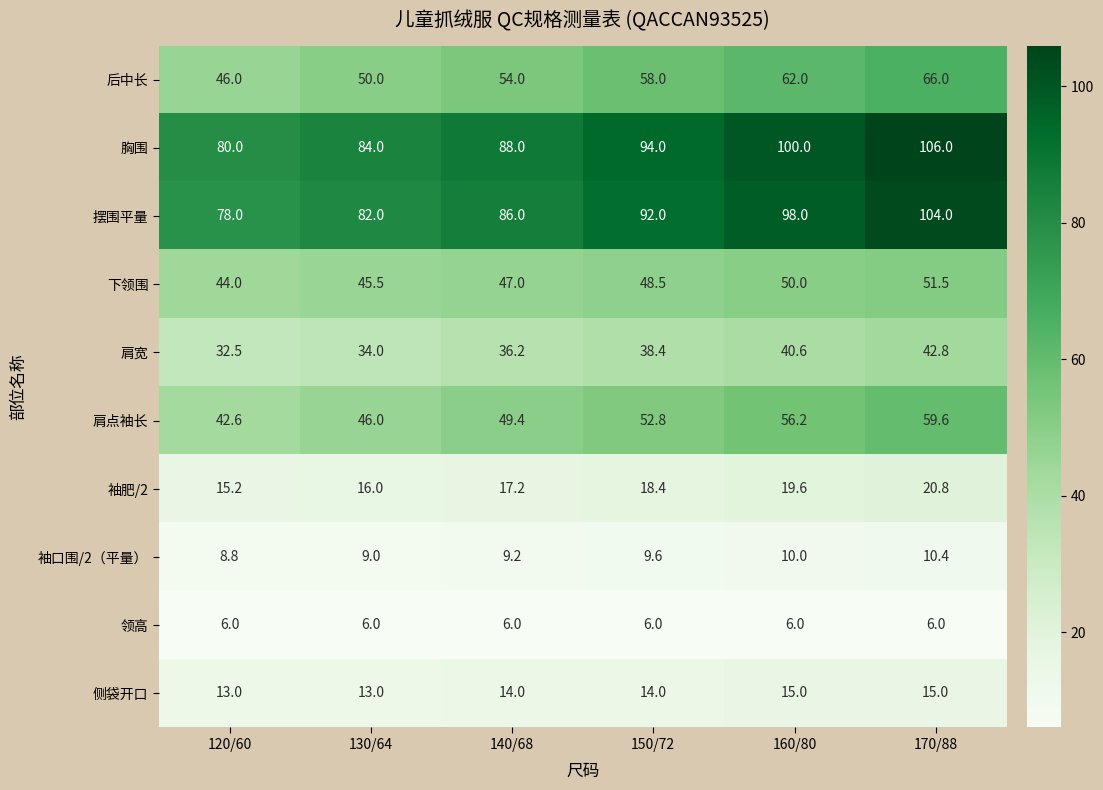

The 袖口围/2（平量） series shows 9.2 at 140/68. True or false?

True